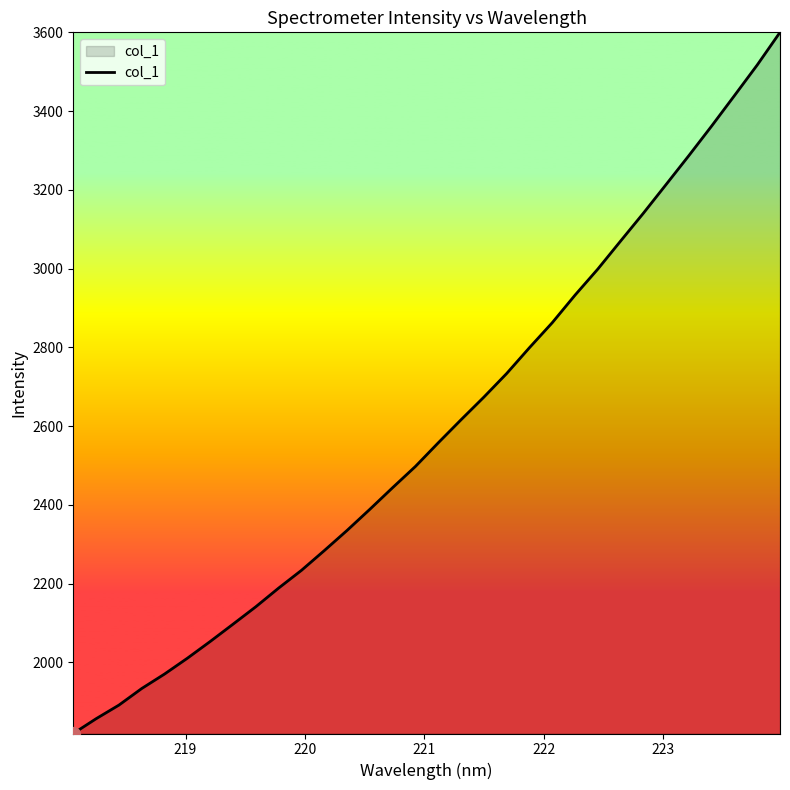

True or false: the data has more than 2 interior local peaks.

False